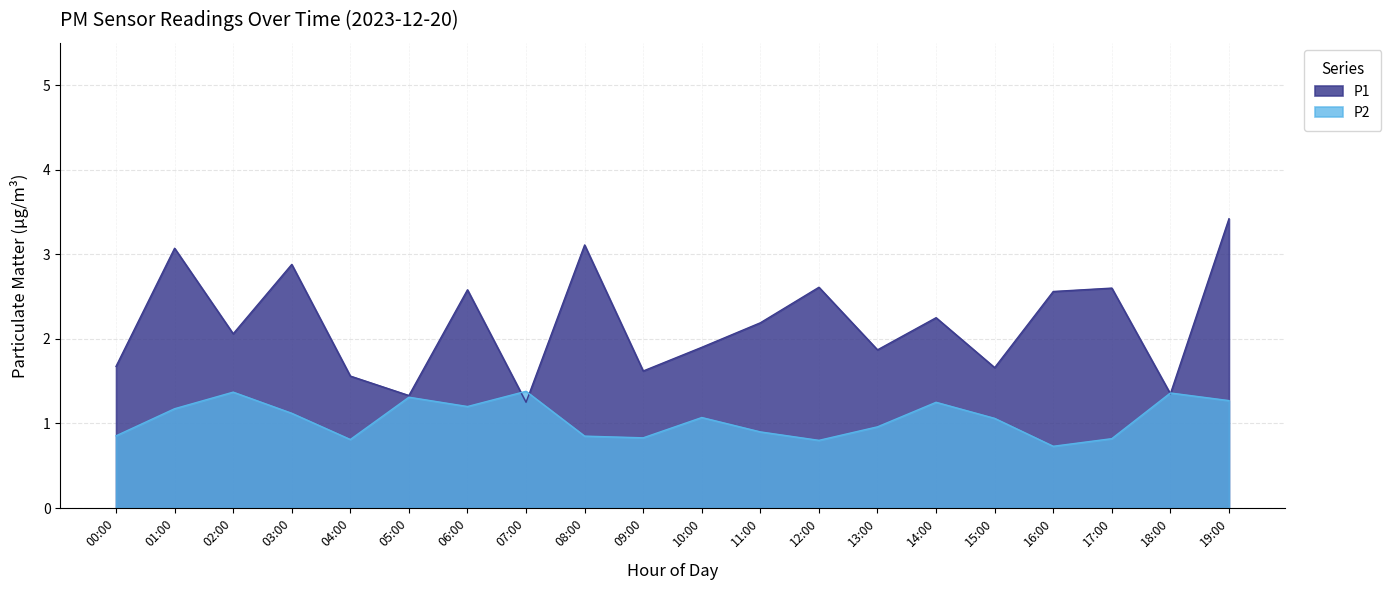

The P1 series shows 1.2 at 02:00. True or false?

False